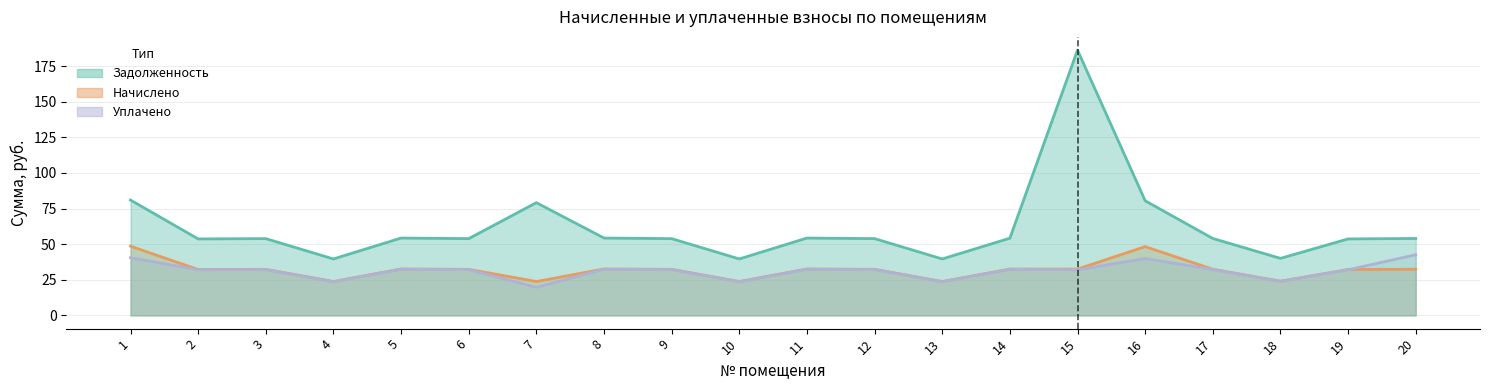

What is the difference between the highest and lowest values at 8?

21.9